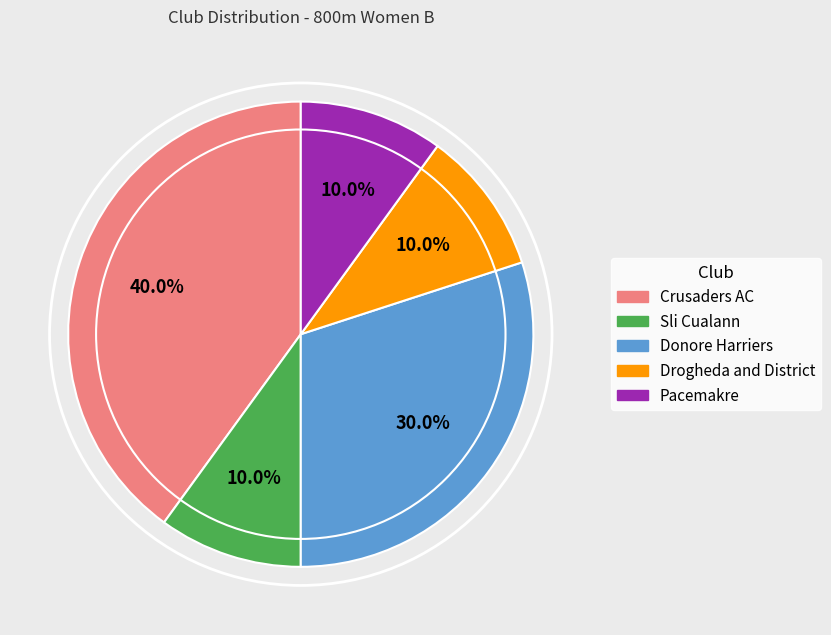

Is it true that Pacemakre is 16% of the pie?

False